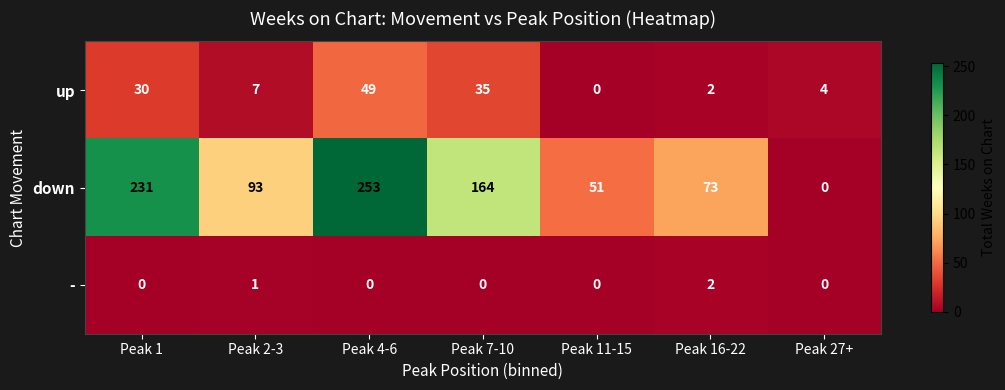

The value of down at Peak 4-6 is 386. True or false?

False